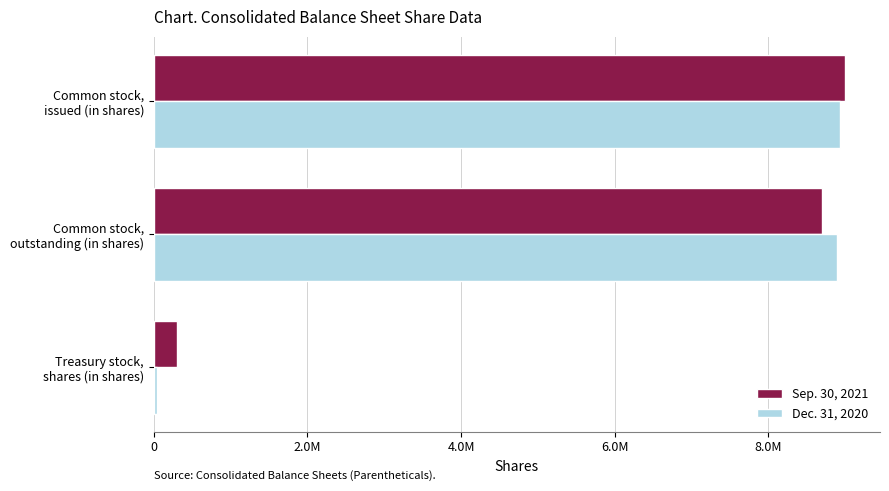

What are all the series names shown in the legend?

Sep. 30, 2021, Dec. 31, 2020